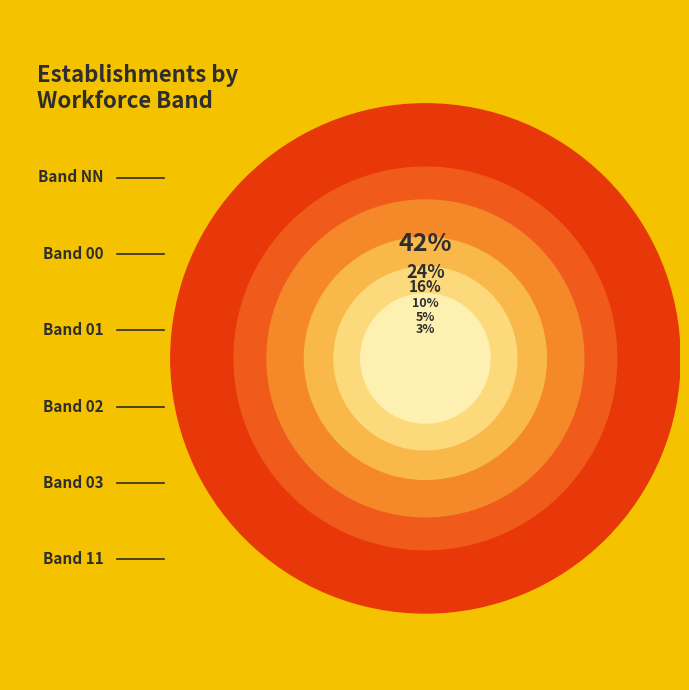

Between 02 and 00, which is larger?

00